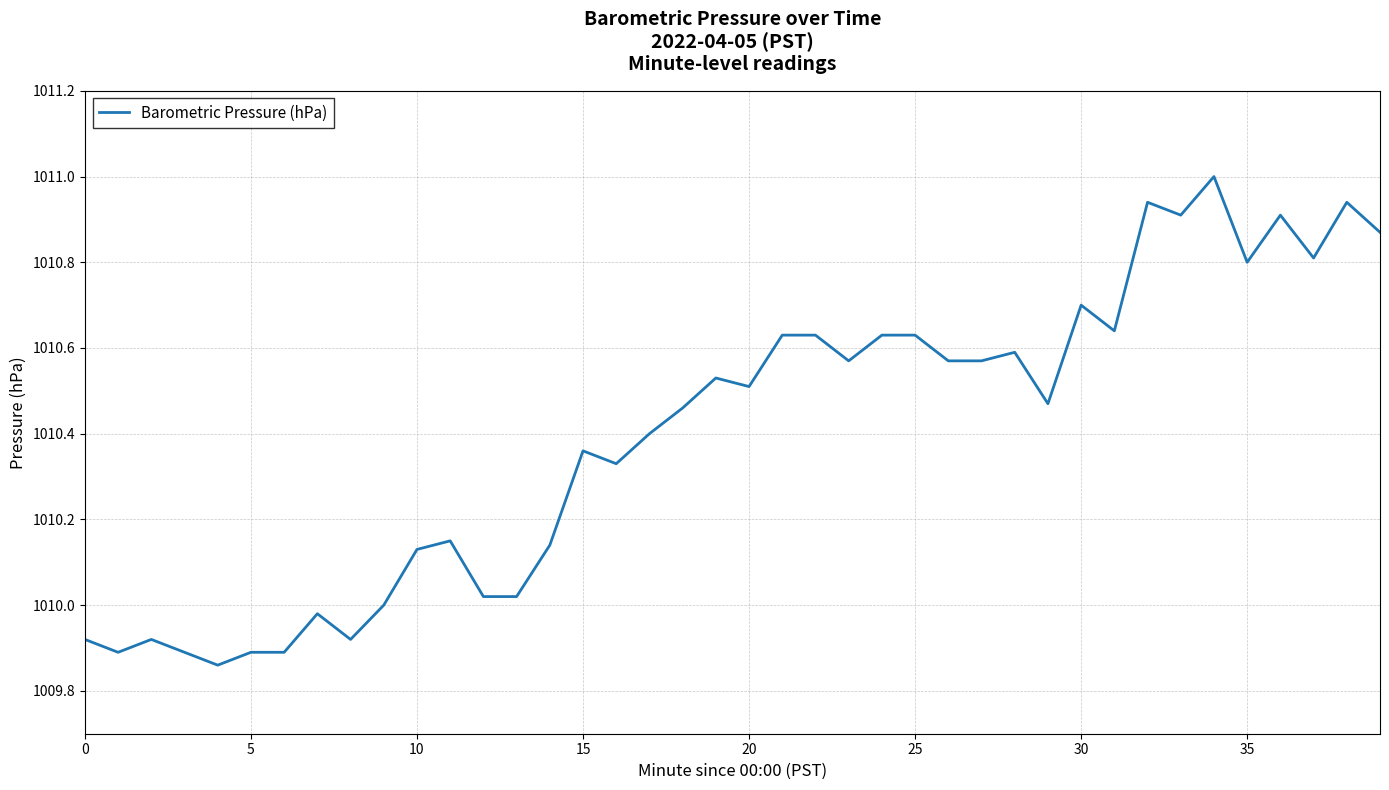

What is the difference between the maximum and minimum values?

1.1